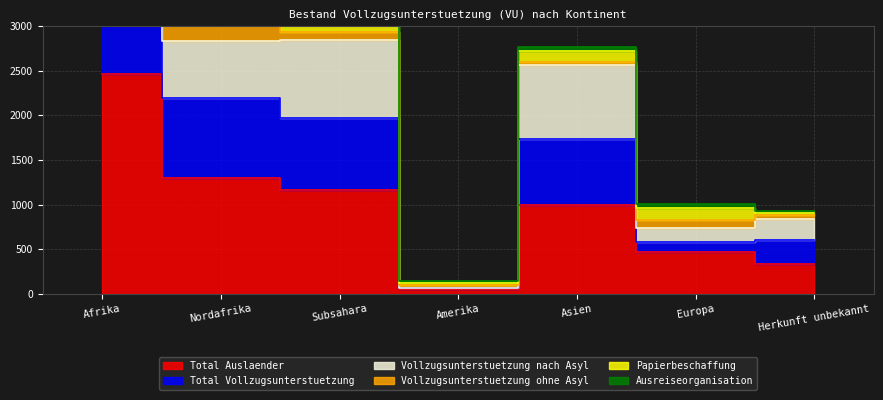

In Vollzugsunterstuetzung nach Asyl, how many points are higher than both neighbors (excluding endpoints)?

2